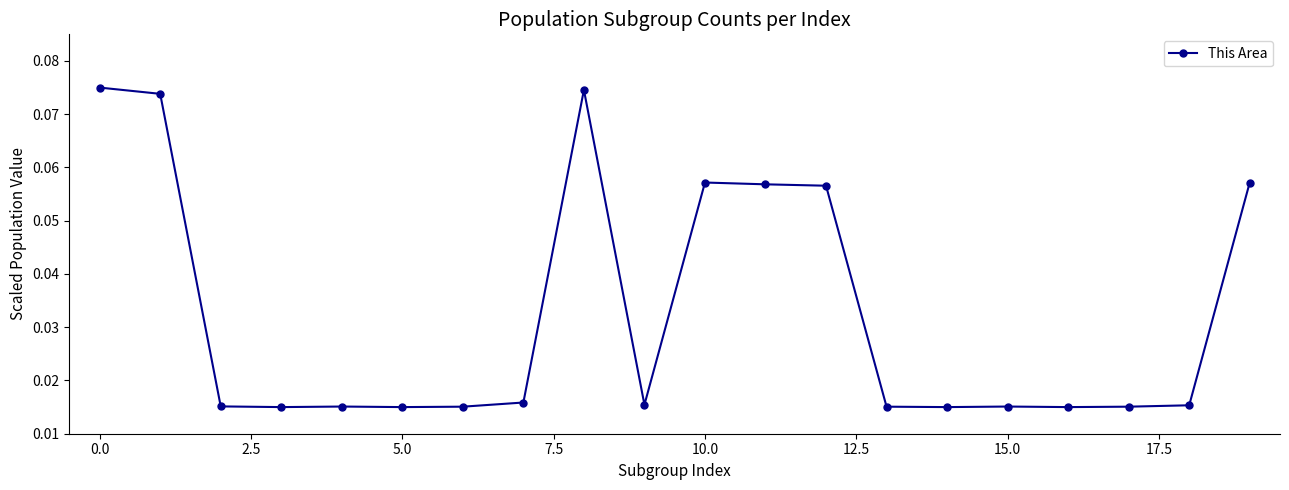

How many values are between 0 and 1?

20